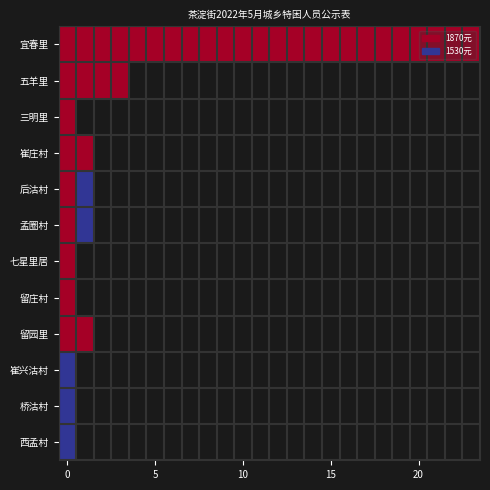

At how many categories does at least one series exceed 1717?

24